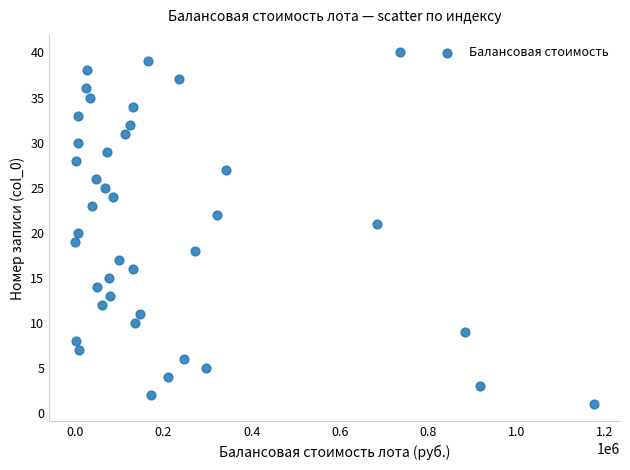

What is the range of Y values (max minus min)?

39